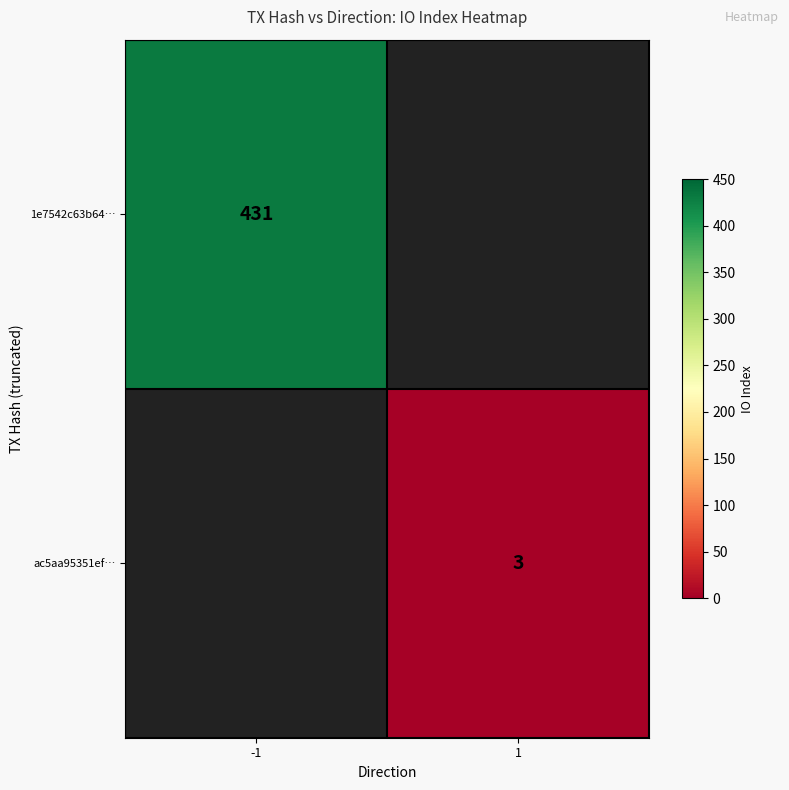

How many distinct data groups are displayed?

2